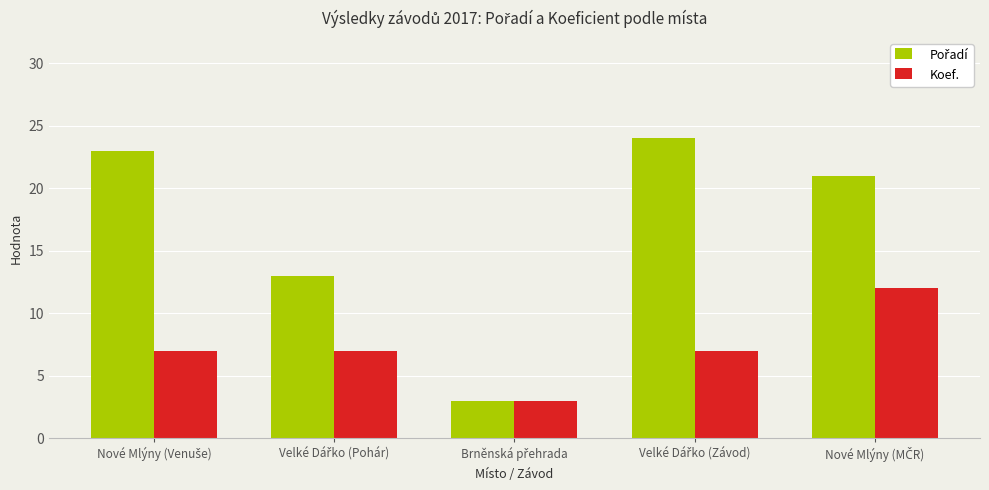

What is the difference between the maximum and minimum values in the Koef. series?

9